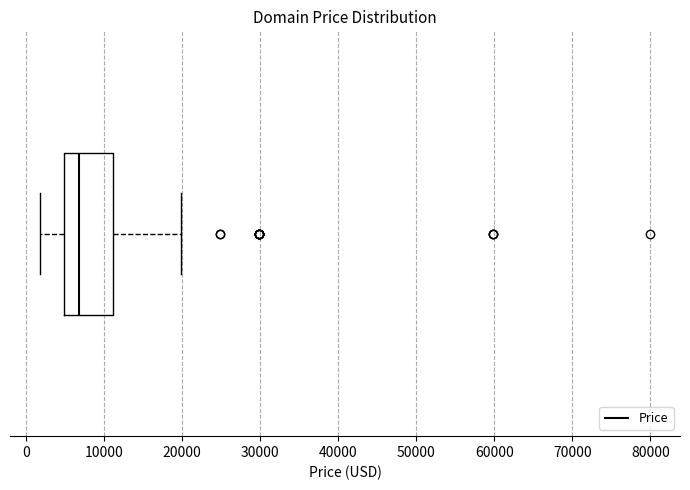

Transcribe this box plot: give where the median line is, the range the box spans, and where the two whiskers end, as read against the x-axis. The values are not printed on the chart, so give them approximately, as read against the axis.

median 7000, box 5000 to 11000, whiskers 2000 to 20000